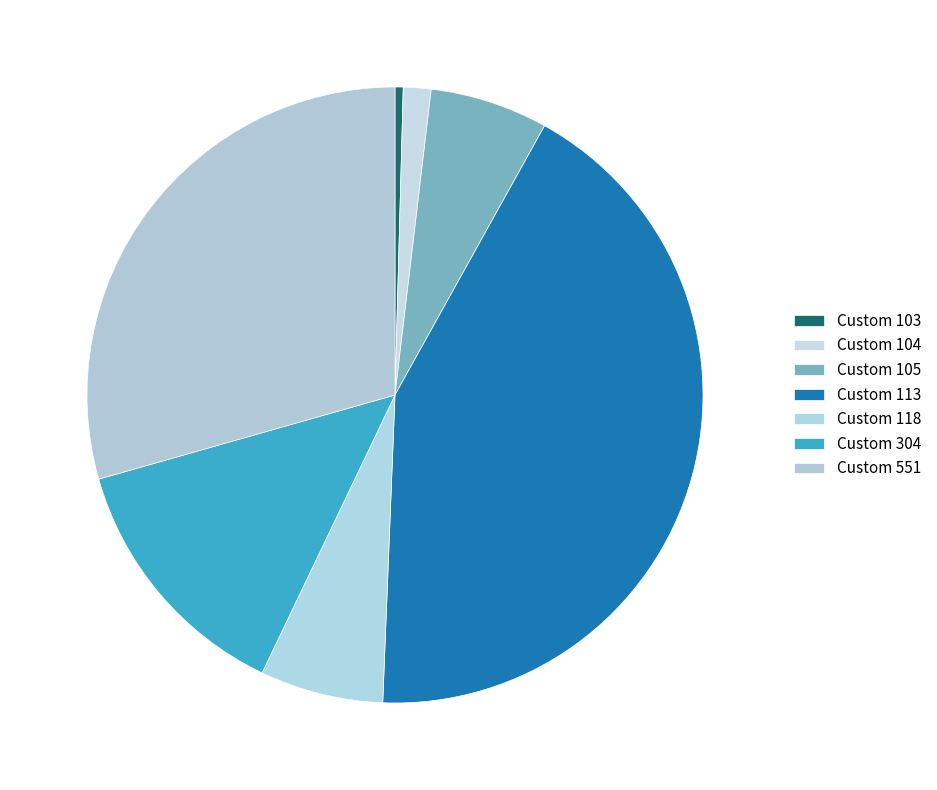

How many slices are in this pie chart?

7